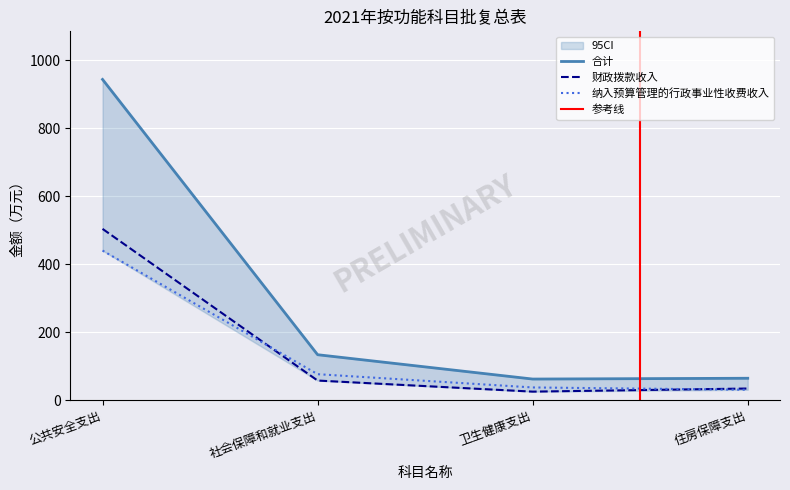

How many lines are shown in the chart?

3